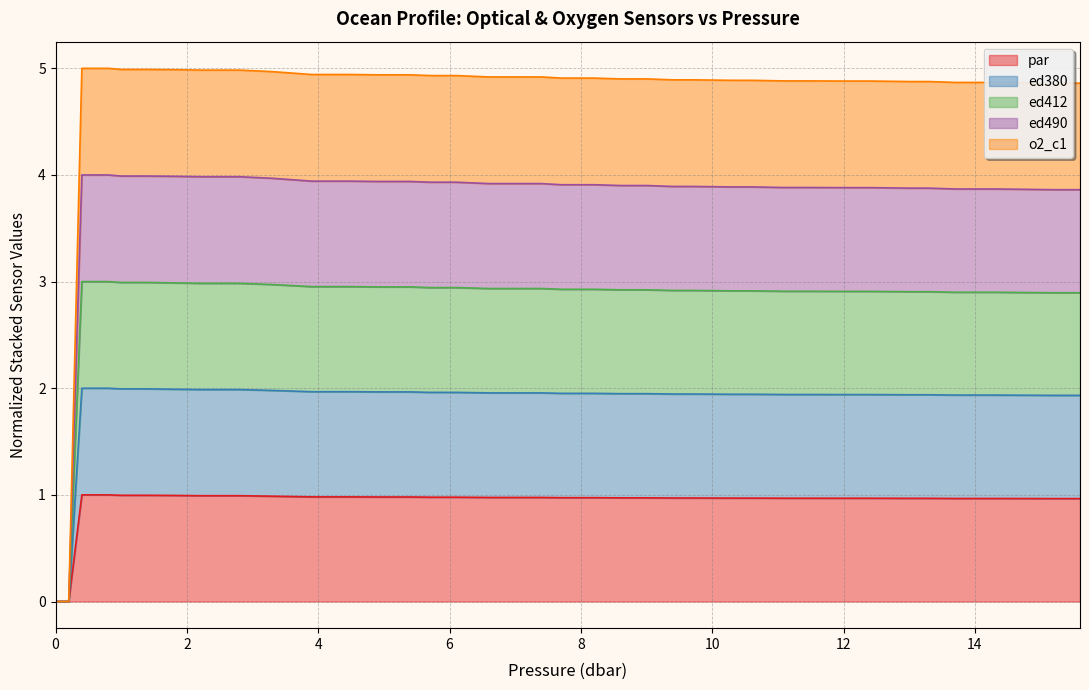

What is the highest value of the par series?

1.0